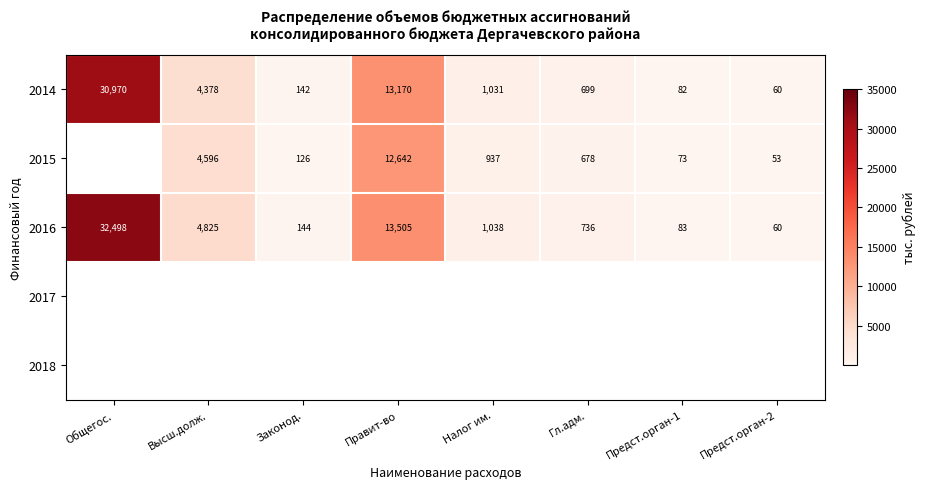

What is the sum of the 2015 values at Правит-во and Предст.орган-2?

12695